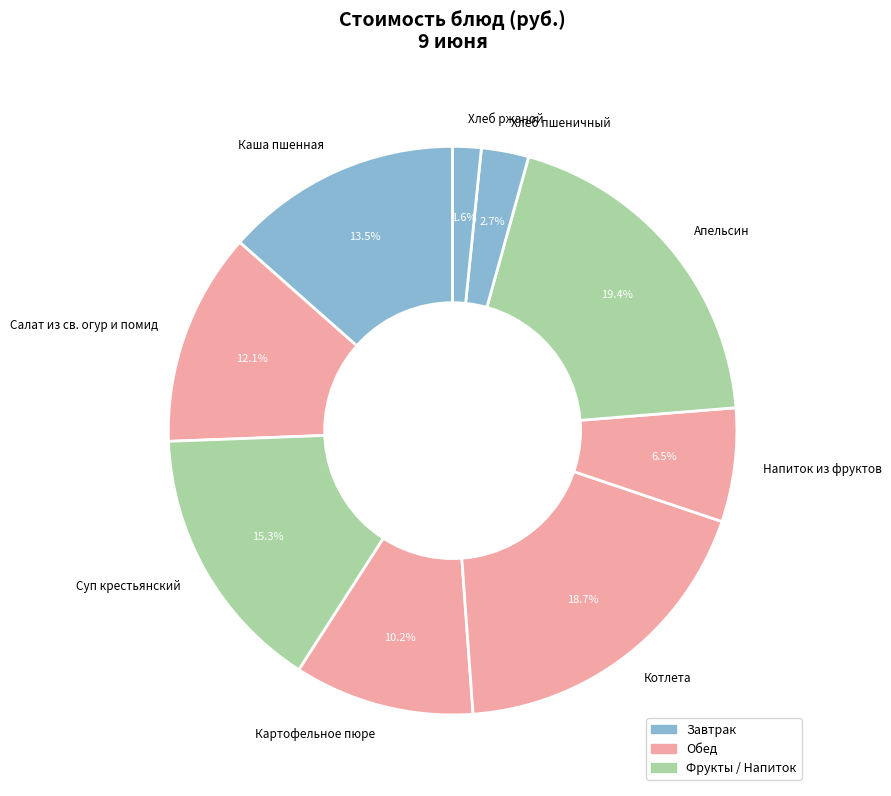

To the nearest percent, what is the average slice percentage?

11%